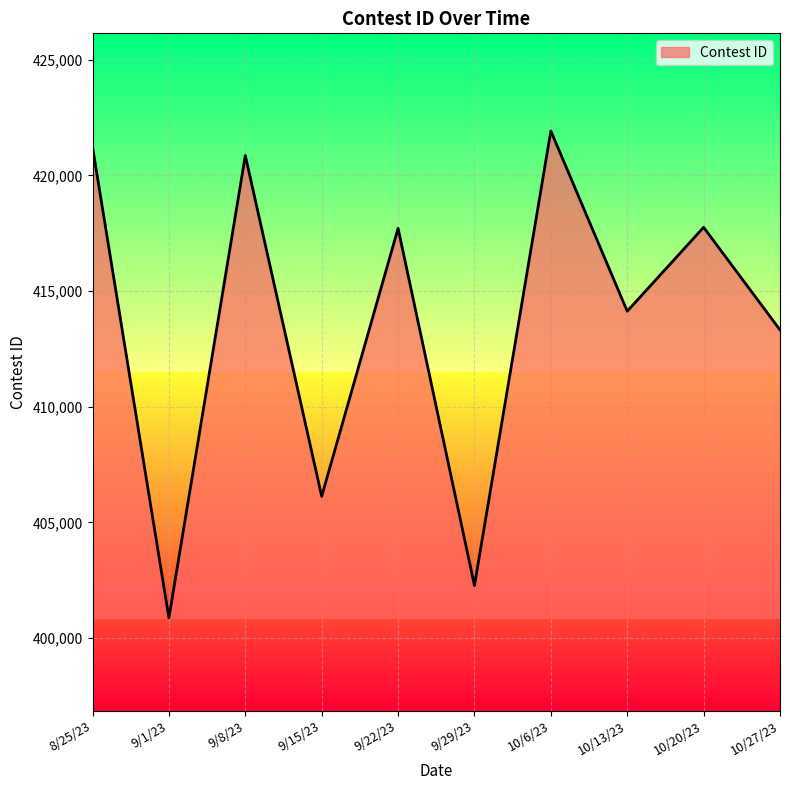

Between 9/29/23 and 9/15/23, which is larger?

9/15/23